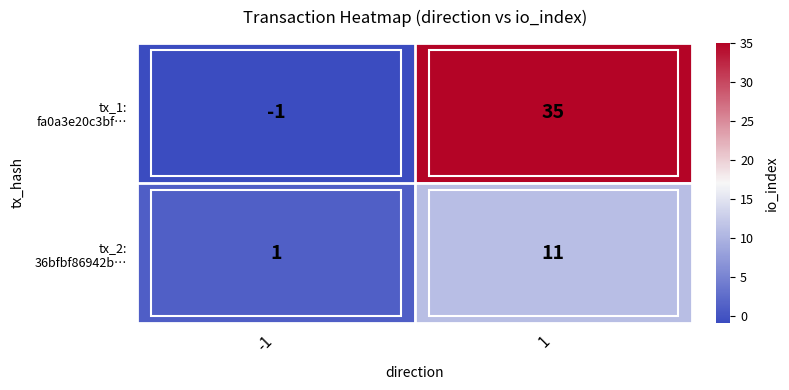

How many distinct data groups are displayed?

2